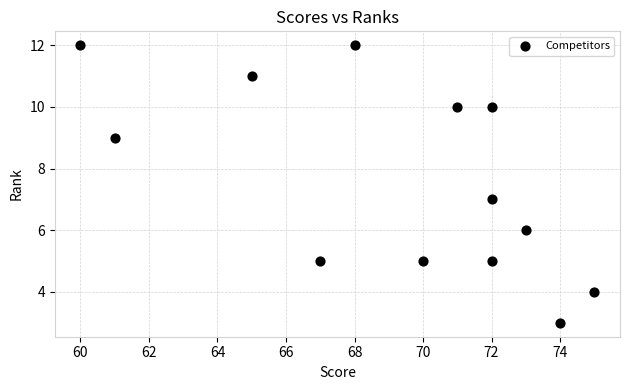

What is the range of Y values (max minus min)?

9